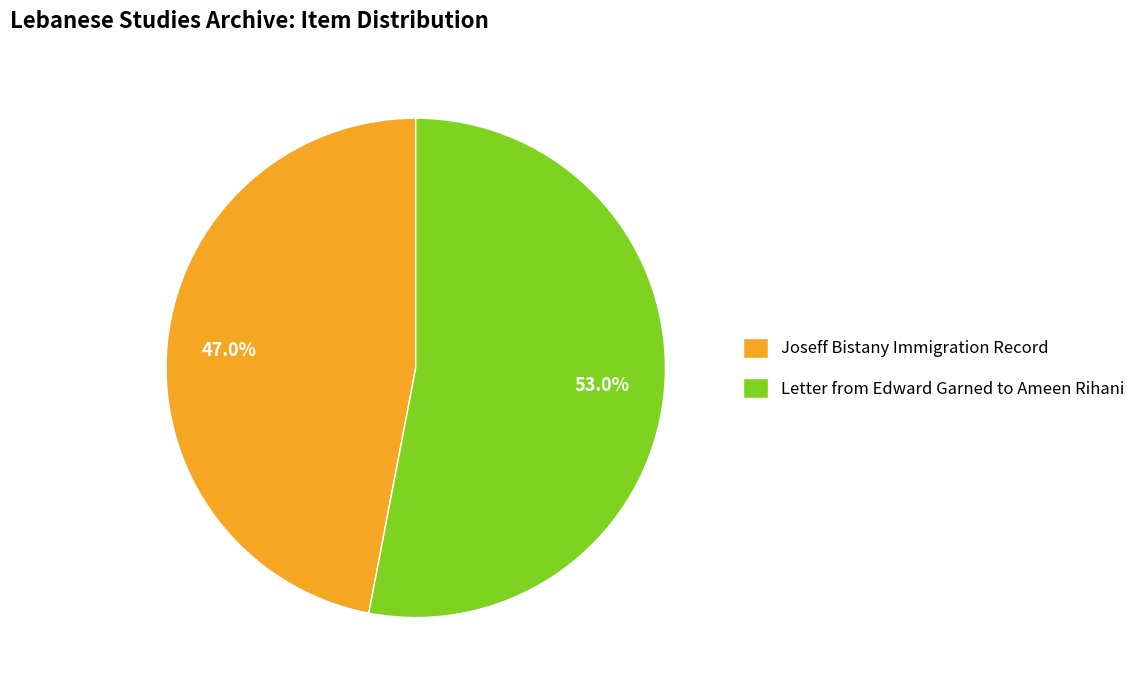

The Letter from Edward Garned to Ameen Rihani slice represents 43% of the pie. True or false?

False